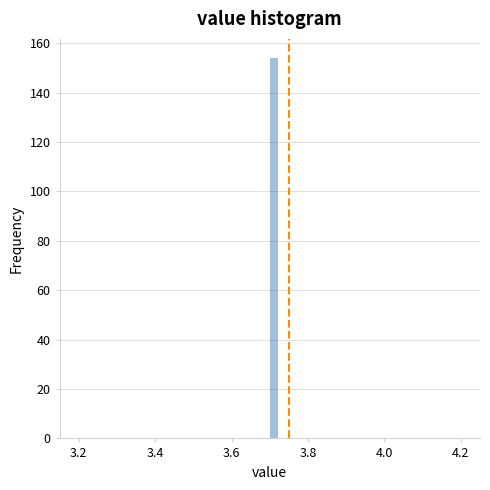

Around what value on the x-axis is the tallest bar? Give the approximate position of its centre, as read against the axis.

3.72